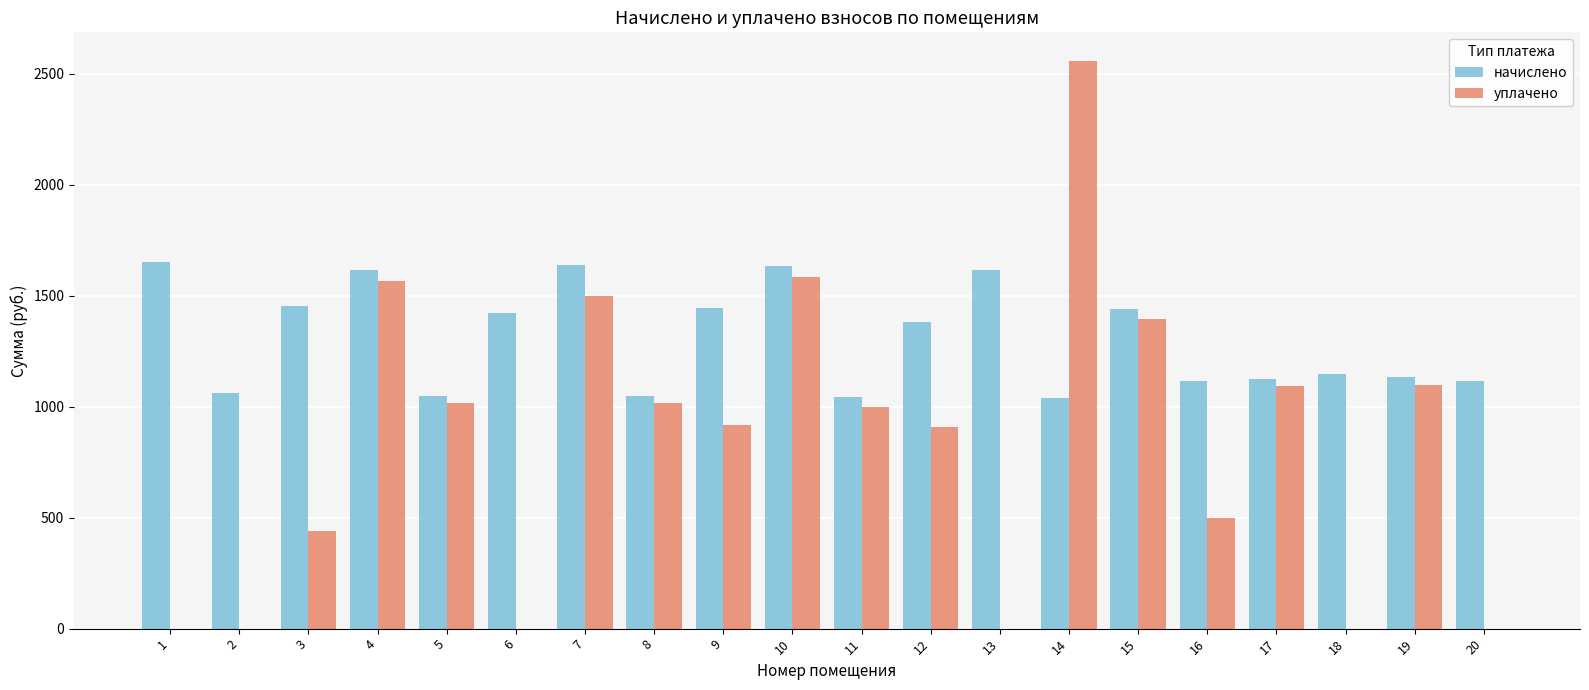

At which category is the sum across all series the highest?

14